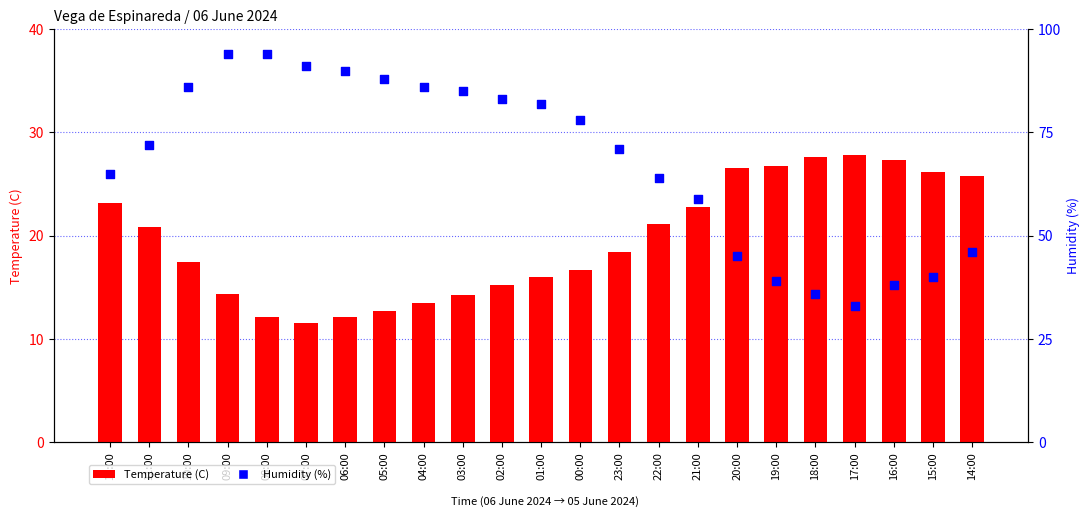

At how many categories does at least one series exceed 61?

15